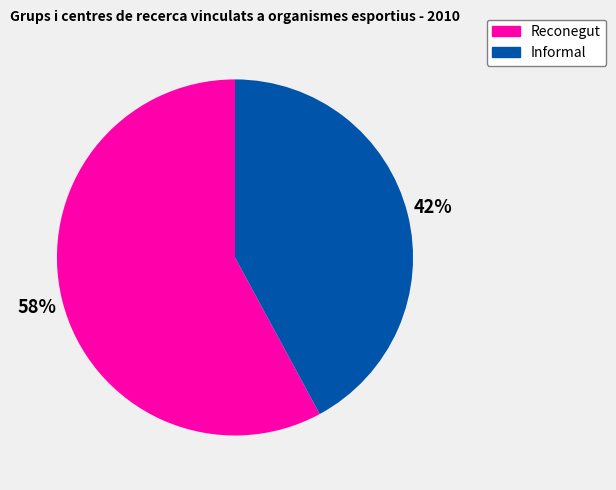

To the nearest percent, what portion does Informal represent?

42%